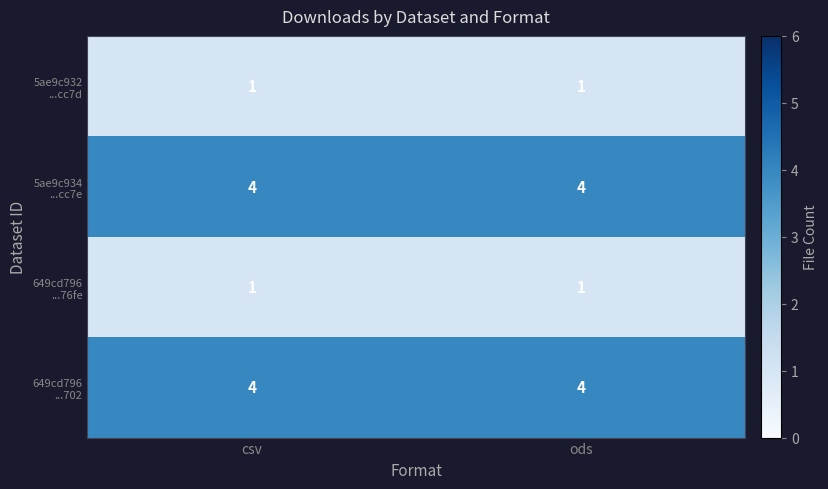

What is the maximum value shown in the chart?

4